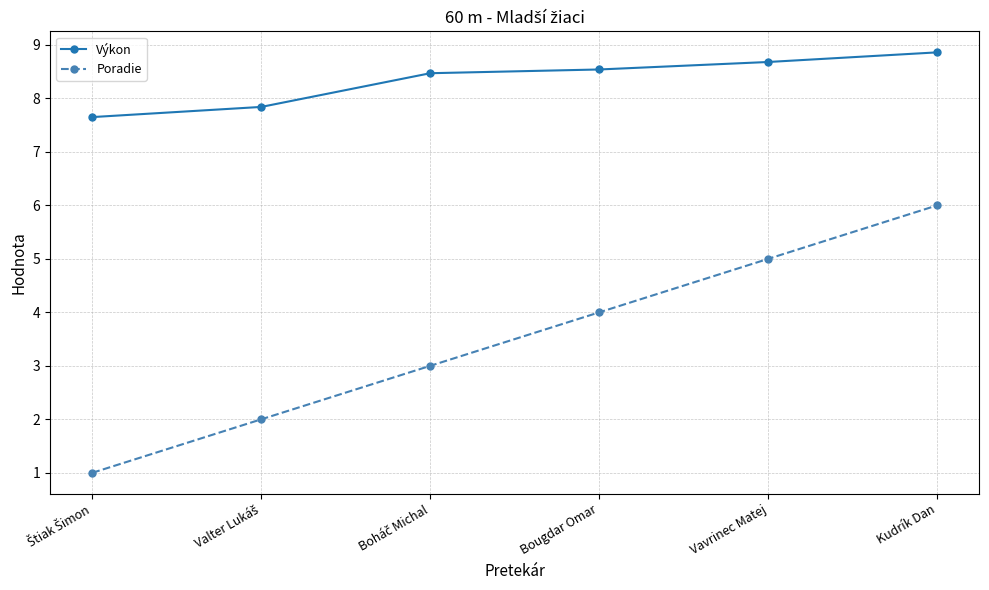

Which series has the largest total across all categories?

Výkon